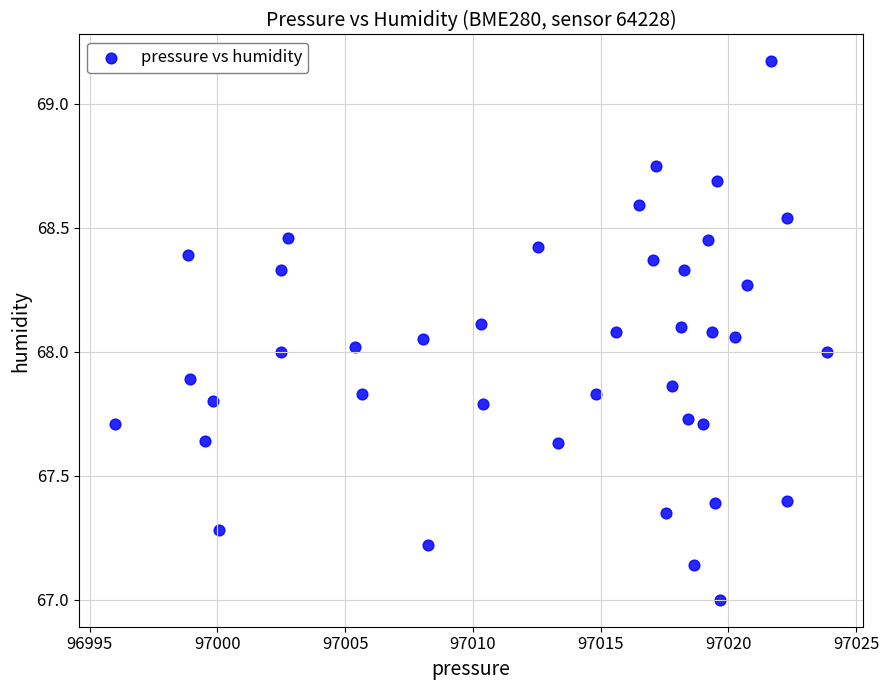

What is the range of X values (max minus min)?

27.9